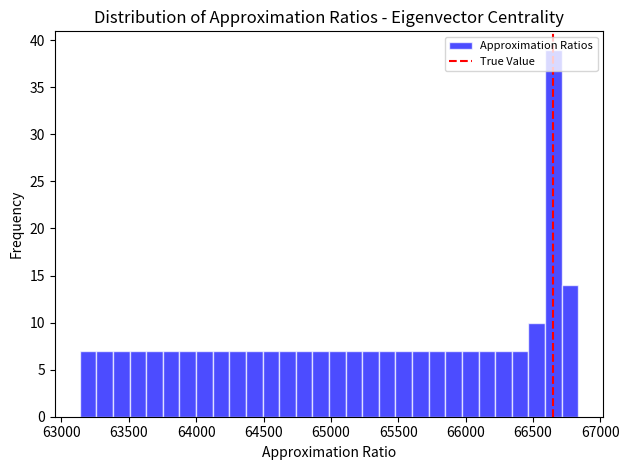

Read against the x-axis, roughly where is the centre of the tallest bar?

66650